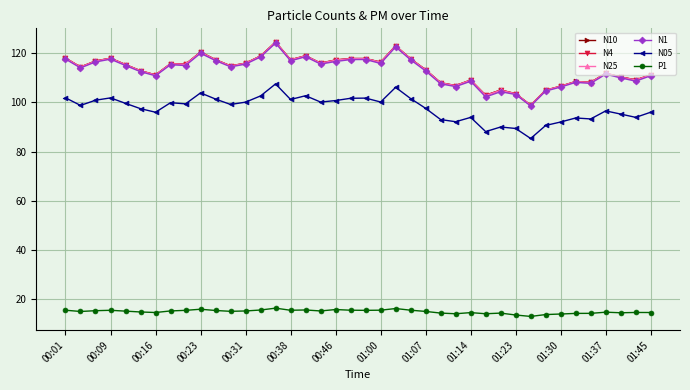

What is the smallest value displayed?

13.1